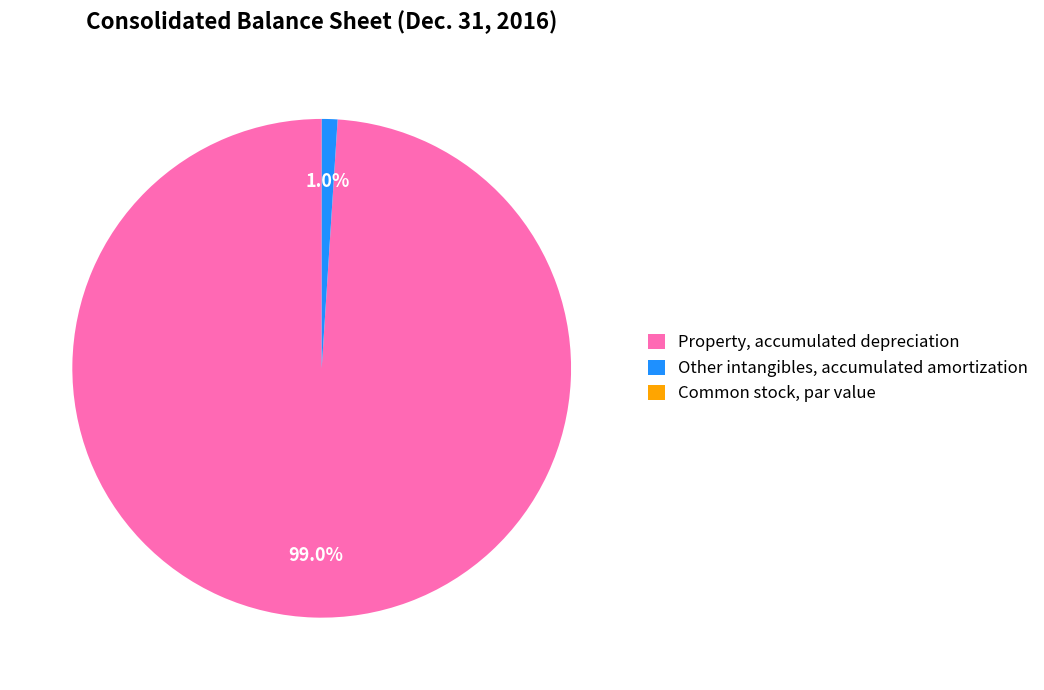

Which slice is the largest?

Property, accumulated depreciation